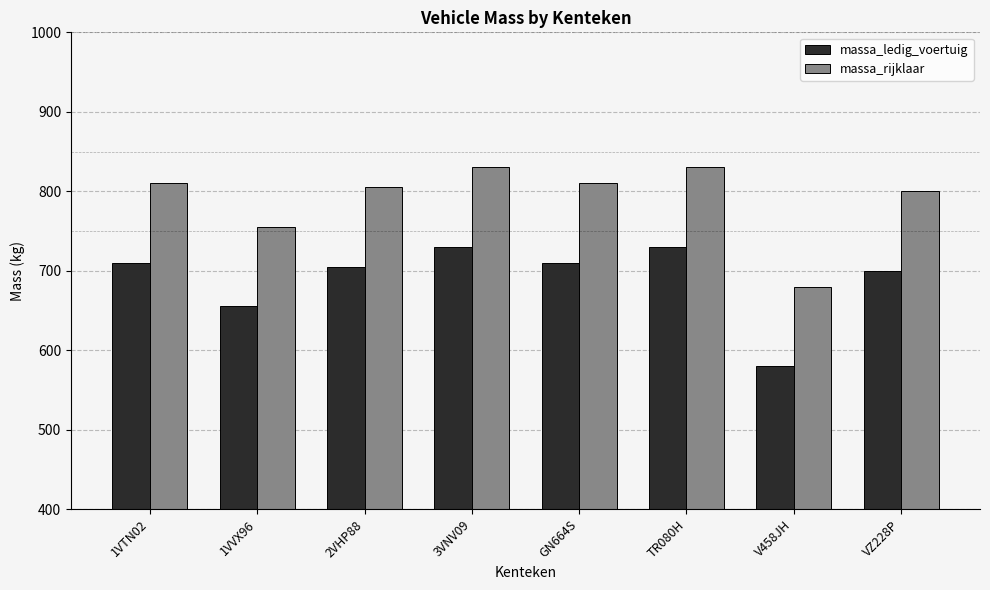

What is the difference between the second highest and second lowest values in the massa_ledig_voertuig series?

75